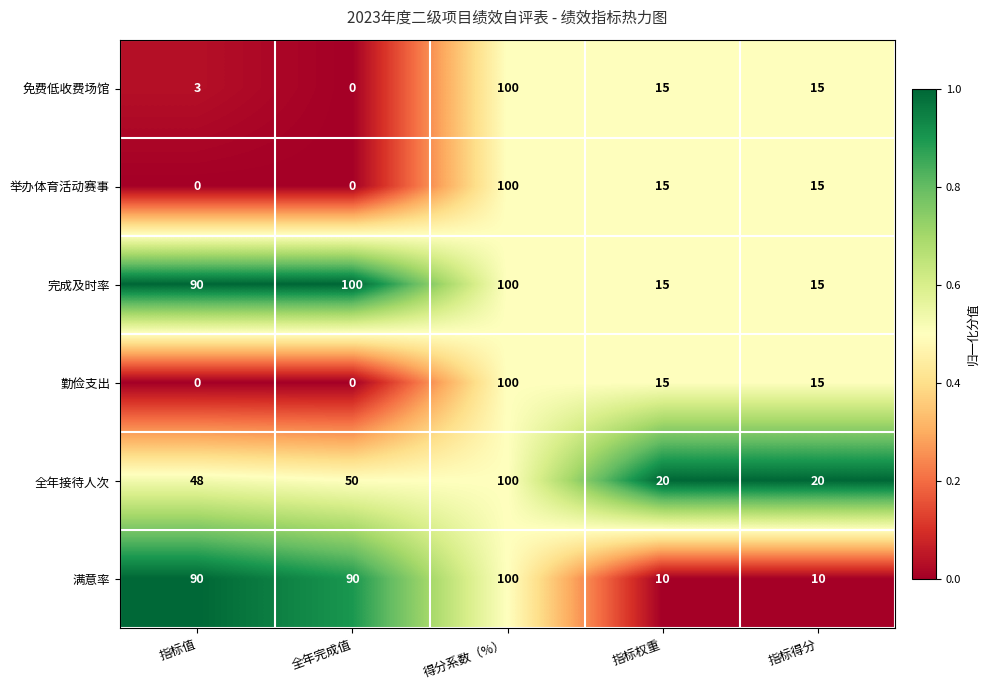

Reading left to right, extract all data points from this chart.

免费低收费场馆: 指标值=3	全年完成值=0	得分系数（%）=100	指标权重=15	指标得分=15
举办体育活动赛事: 指标值=0	全年完成值=0	得分系数（%）=100	指标权重=15	指标得分=15
完成及时率: 指标值=90	全年完成值=100	得分系数（%）=100	指标权重=15	指标得分=15
勤俭支出: 指标值=0	全年完成值=0	得分系数（%）=100	指标权重=15	指标得分=15
全年接待人次: 指标值=48	全年完成值=50	得分系数（%）=100	指标权重=20	指标得分=20
满意率: 指标值=90	全年完成值=90	得分系数（%）=100	指标权重=10	指标得分=10